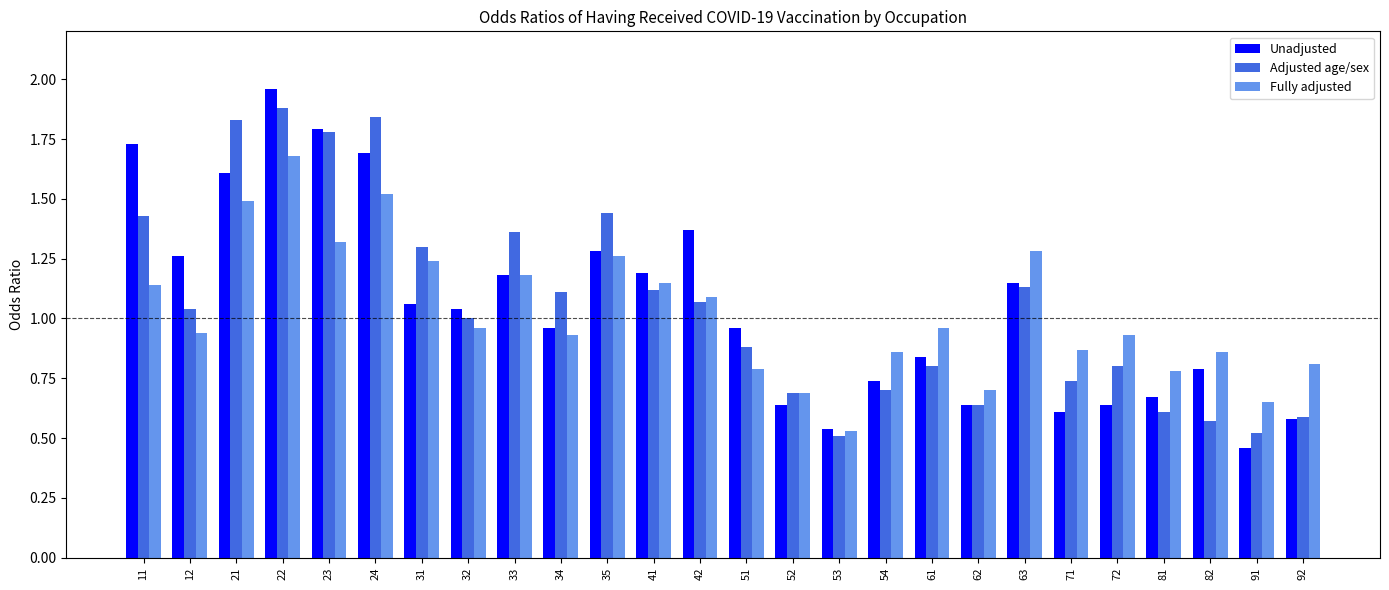

Which series has the largest range (max minus min)?

Unadjusted